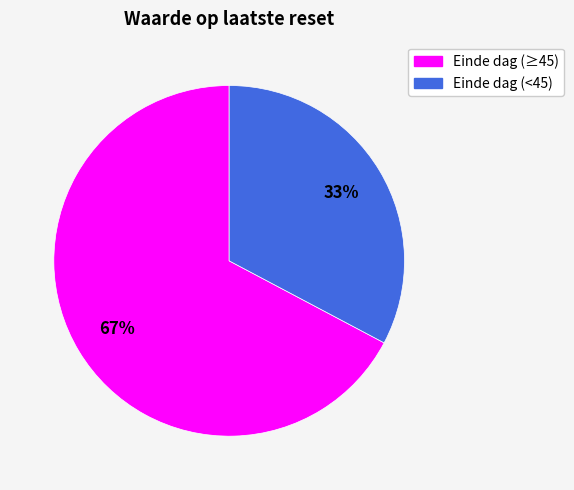

How many segments does this pie chart have?

2